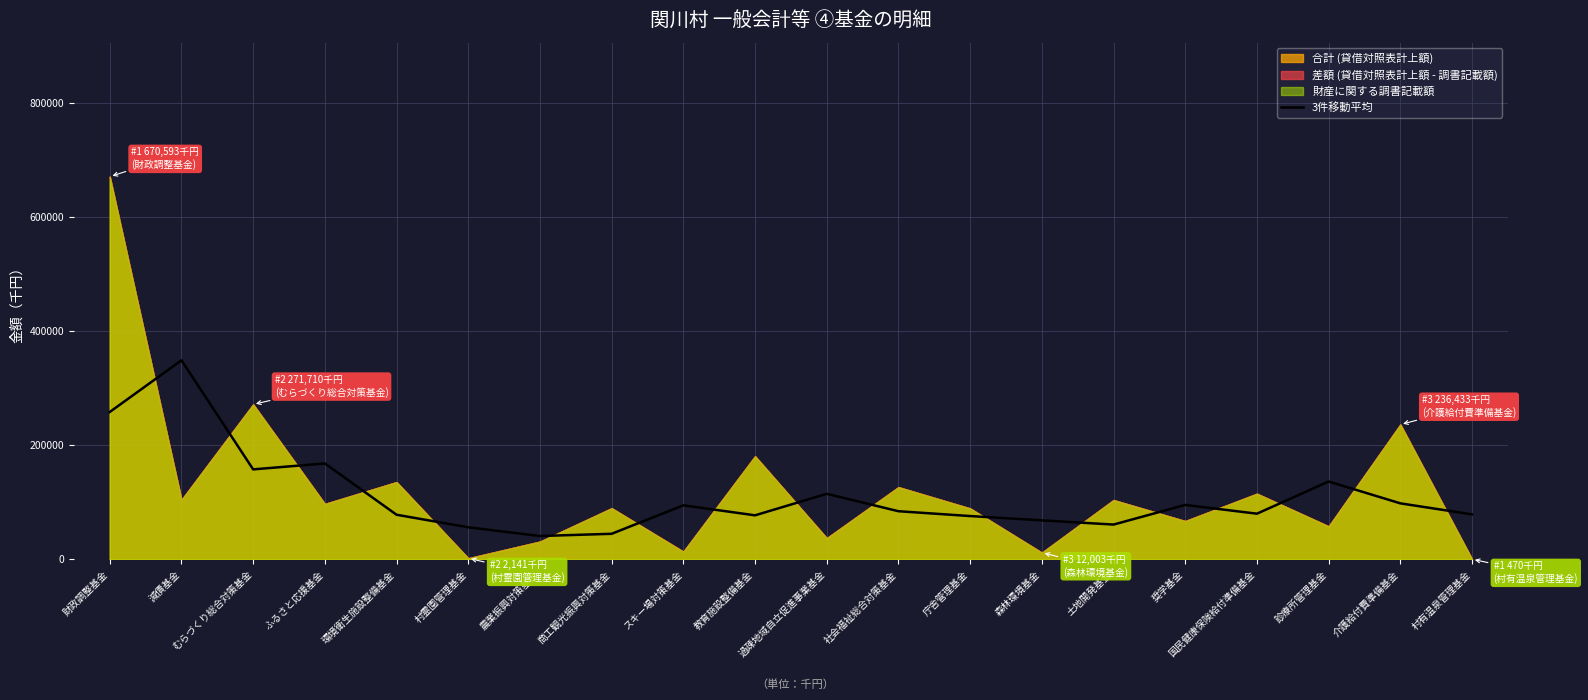

What is the maximum value for 3件移動平均?

348907.7